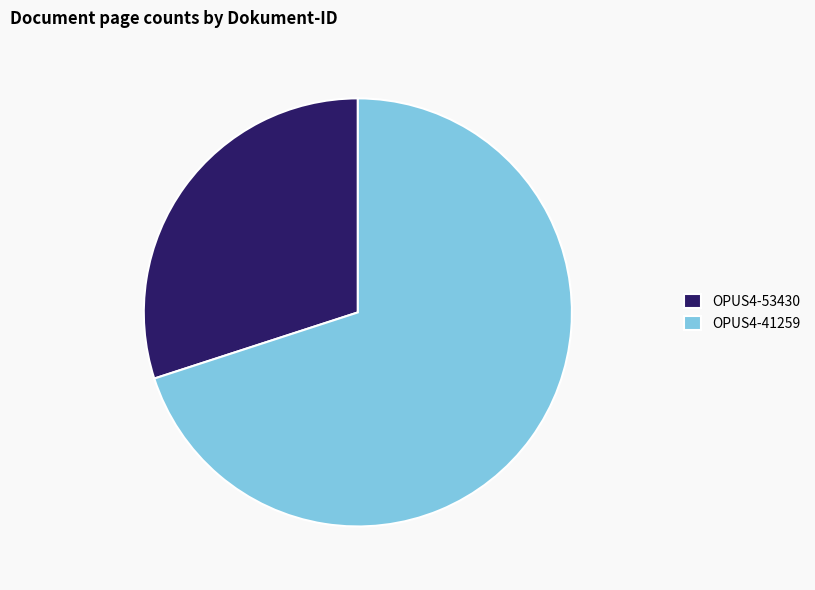

Rank the categories by value from highest to lowest.

OPUS4-41259, OPUS4-53430